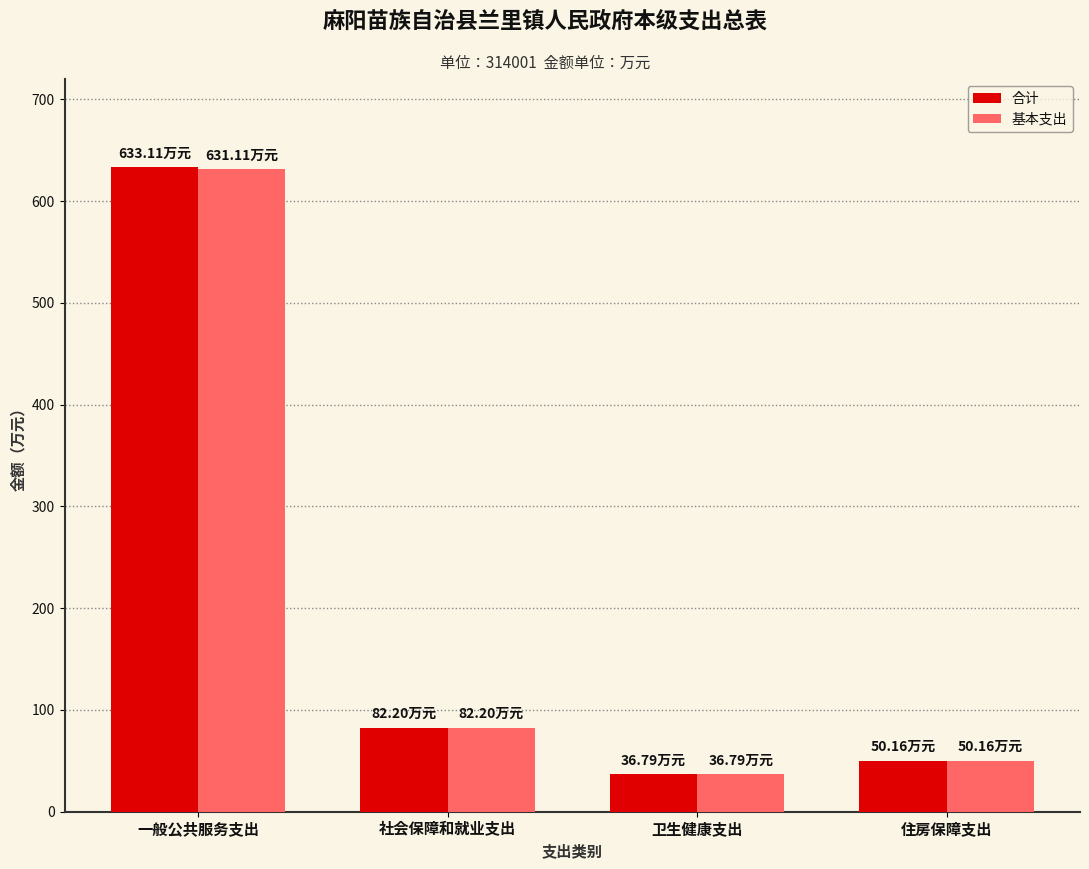

Reading left to right, extract all data points from this chart.

合计: 一般公共服务支出=633.1	社会保障和就业支出=82.2	卫生健康支出=36.8	住房保障支出=50.2
基本支出: 一般公共服务支出=631.1	社会保障和就业支出=82.2	卫生健康支出=36.8	住房保障支出=50.2